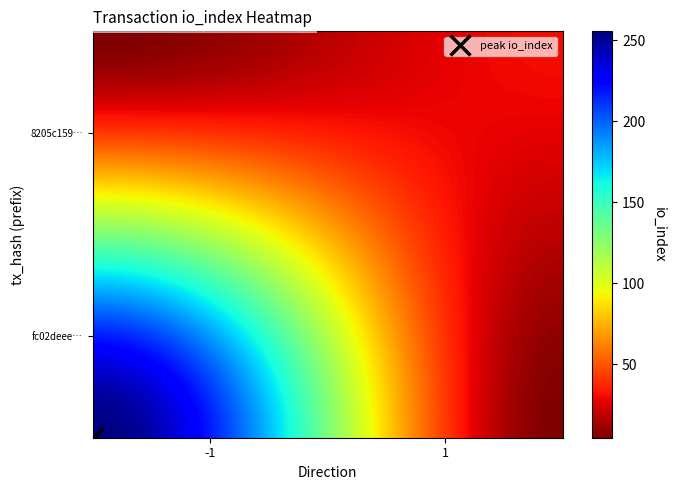

Reading left to right, what are all the values shown in this chart?

fc02deee3d6fd630af43a2360d81c4844b10a49: direction=-1	io_index=264
8205c15993df5f0990adbcb4daaacf4828c3015: direction=1	io_index=32